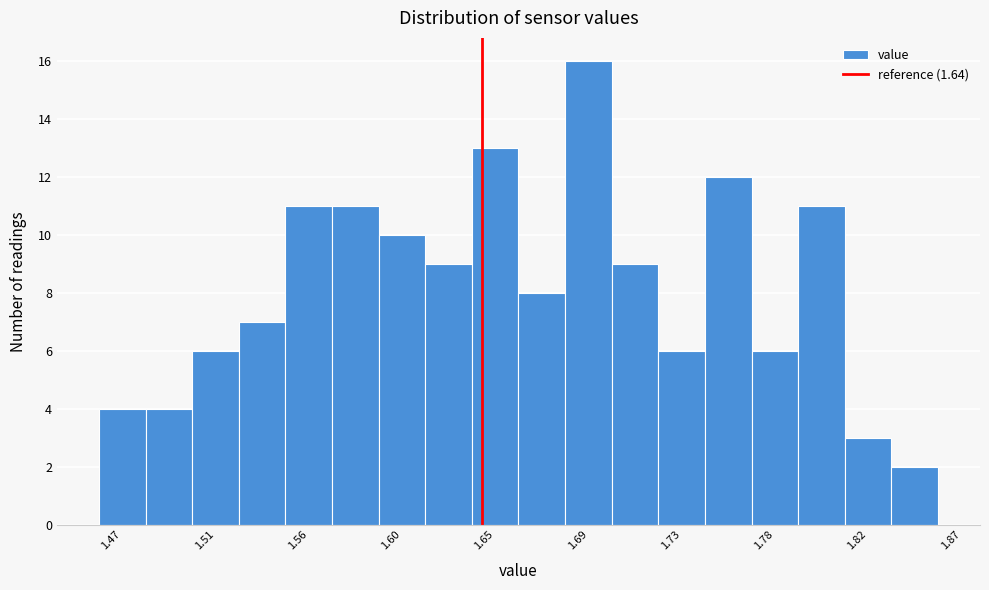

Reading left to right, transcribe this chart: for each bar, give the range it covers on the x-axis and its height. Neither the bar edges nor the heights are printed on the chart, so give them approximately, as read against the axes.

1.459 to 1.481: 4
1.481 to 1.503: 4
1.503 to 1.525: 6
1.525 to 1.547: 7
1.547 to 1.569: 11
1.569 to 1.591: 11
1.591 to 1.613: 10
1.613 to 1.635: 9
1.635 to 1.657: 13
1.657 to 1.679: 8
1.679 to 1.701: 16
1.701 to 1.723: 9
1.723 to 1.745: 6
1.745 to 1.767: 12
1.767 to 1.789: 6
1.789 to 1.811: 11
1.811 to 1.833: 3
1.833 to 1.855: 2